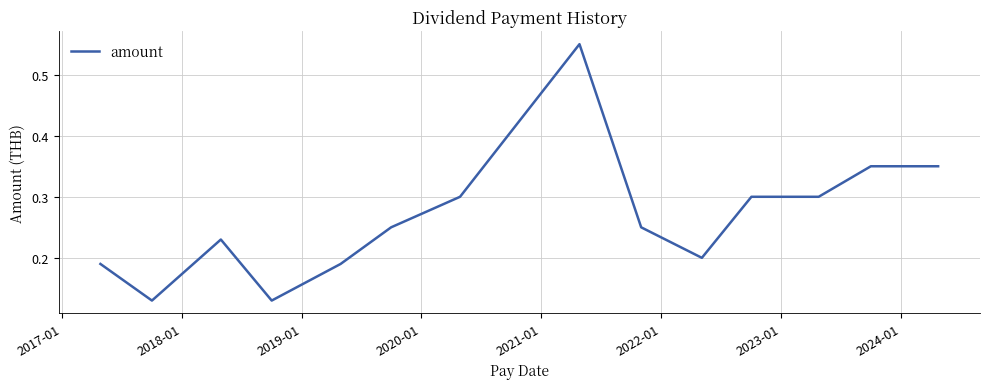

True or false: the data has more than 1 interior local peaks.

True